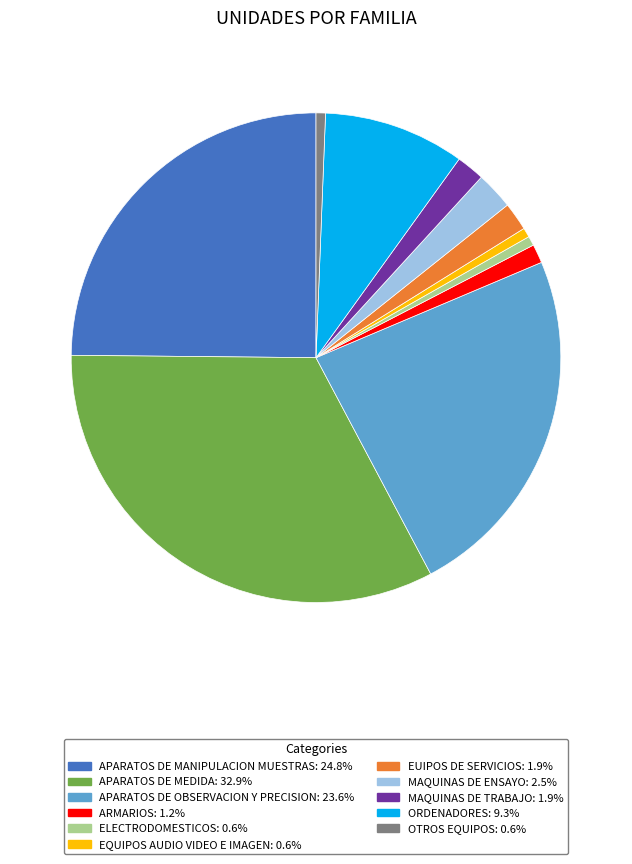

Which has a higher value, MAQUINAS DE ENSAYO or EQUIPOS AUDIO VIDEO E IMAGEN?

MAQUINAS DE ENSAYO